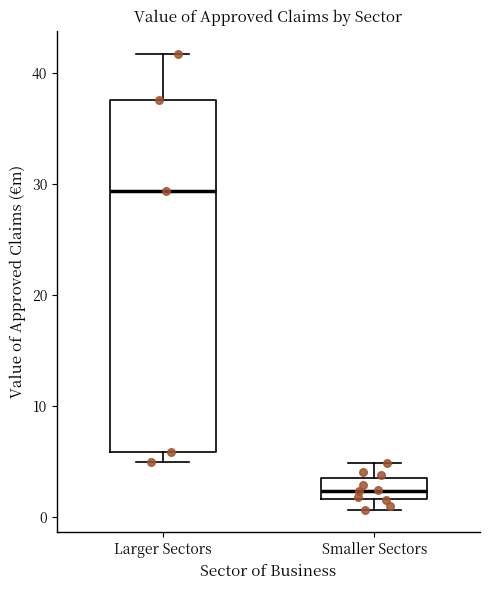

Which box's median line is the lowest?

Smaller Sectors